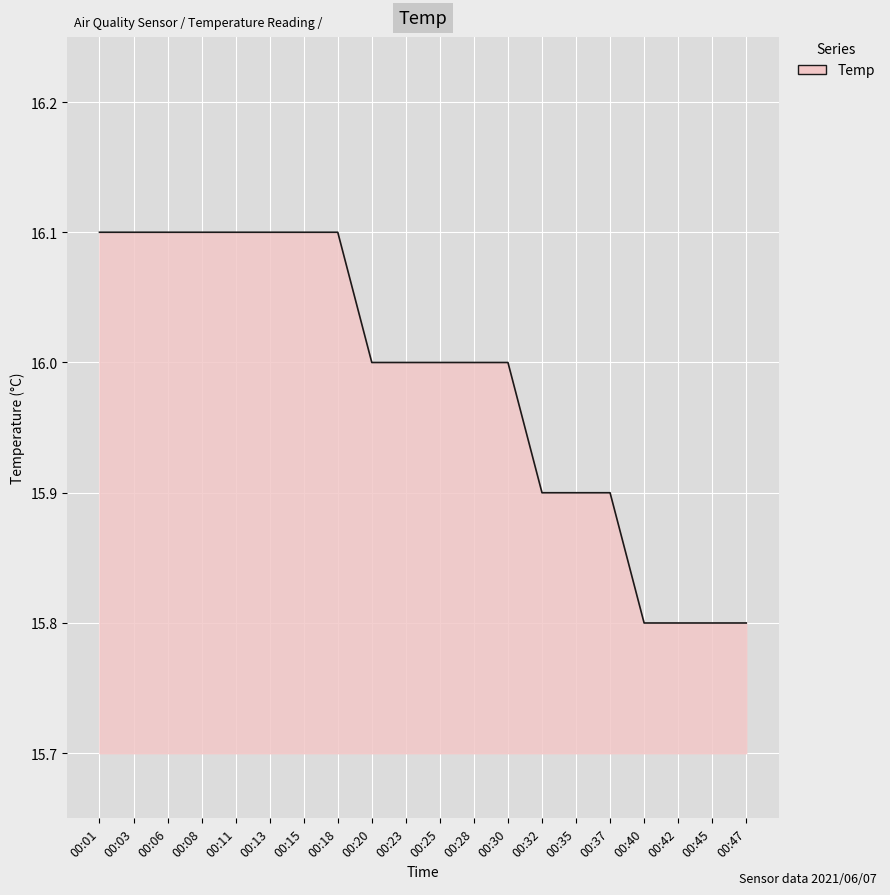

Reading left to right, what are all the values shown in this chart?

00:01=16.1	00:03=16.1	00:06=16.1	00:08=16.1	00:11=16.1	00:13=16.1	00:15=16.1	00:18=16.1	00:20=16.0	00:23=16.0	00:25=16.0	00:28=16.0	00:30=16.0	00:32=15.9	00:35=15.9	00:37=15.9	00:40=15.8	00:42=15.8	00:45=15.8	00:47=15.8